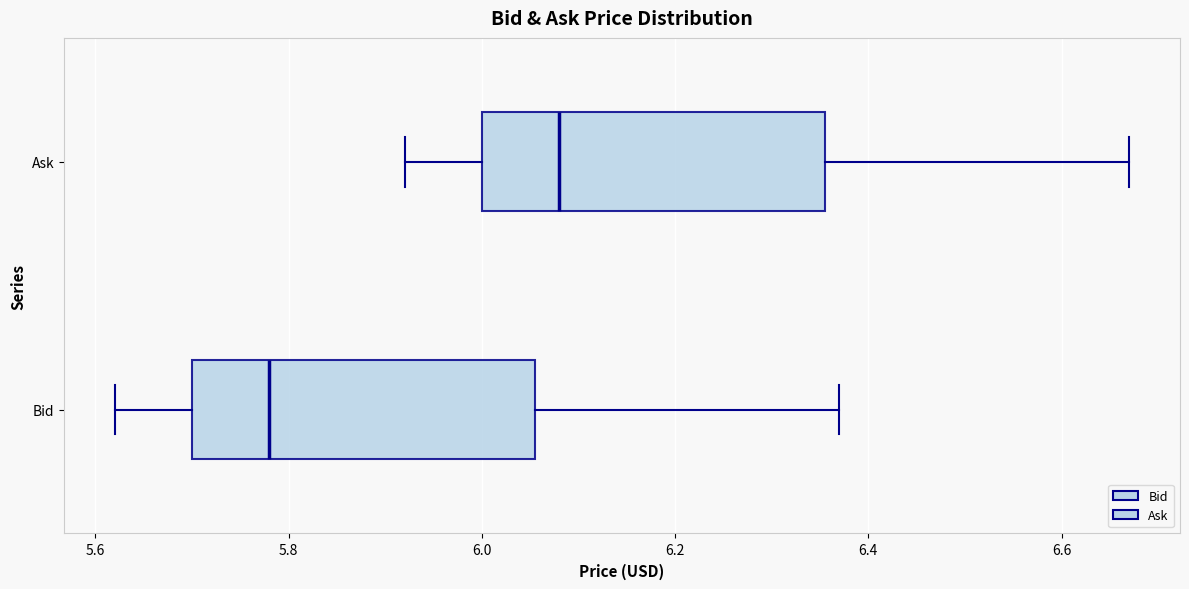

Reading bottom to top, read every box against the x-axis: the position of its median line, the range the box covers, and the ends of its whiskers. The values are not printed on the chart, so give them approximately, as read against the axis.

Bid: median 5.78, box 5.70 to 6.06, whiskers 5.62 to 6.38
Ask: median 6.08, box 6.00 to 6.36, whiskers 5.92 to 6.68